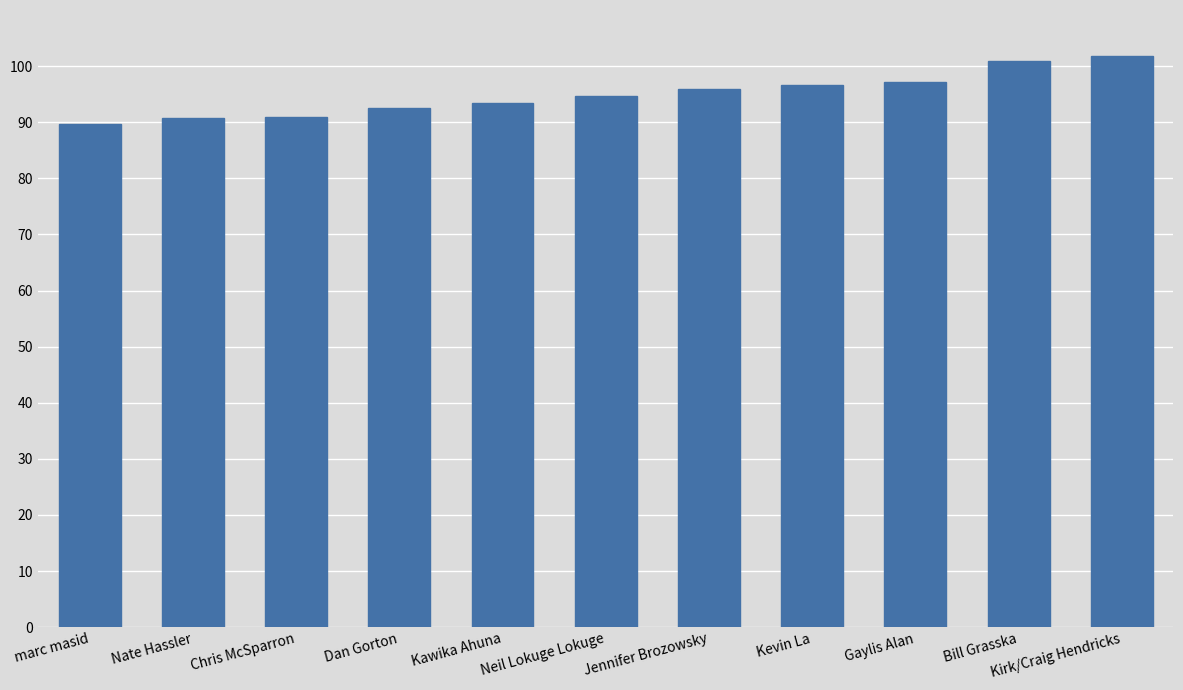

What is the sum of the values at Nate Hassler and Kirk/Craig Hendricks?

192.6